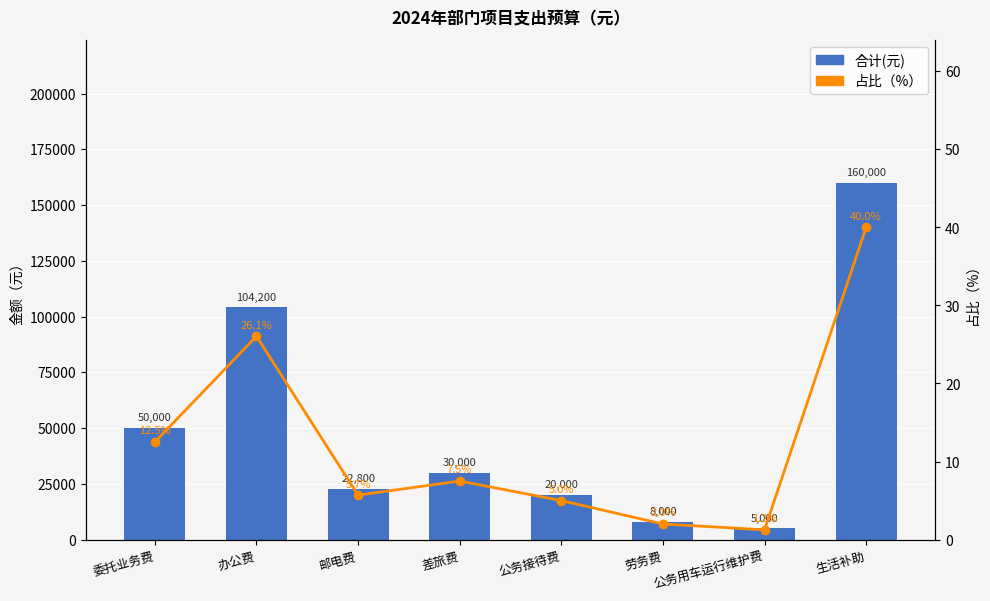

Between 办公费 and 差旅费, which series saw the biggest shift?

合计(元)